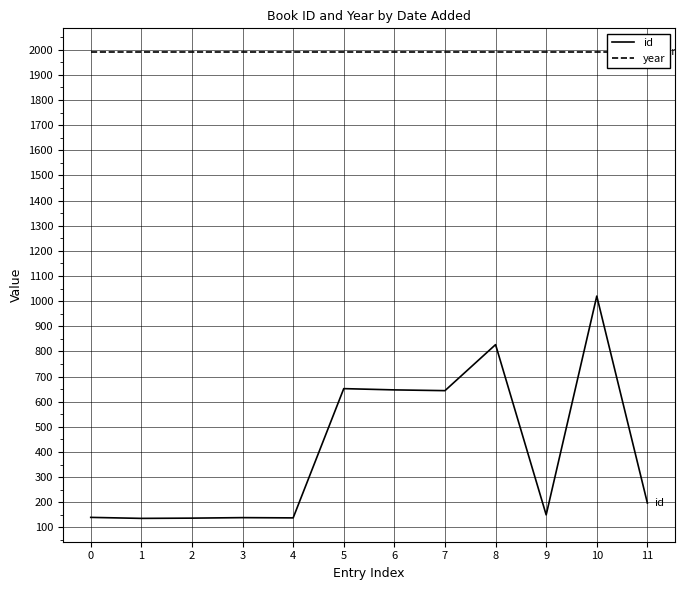

Between 9 and 10, which series saw the biggest shift?

id